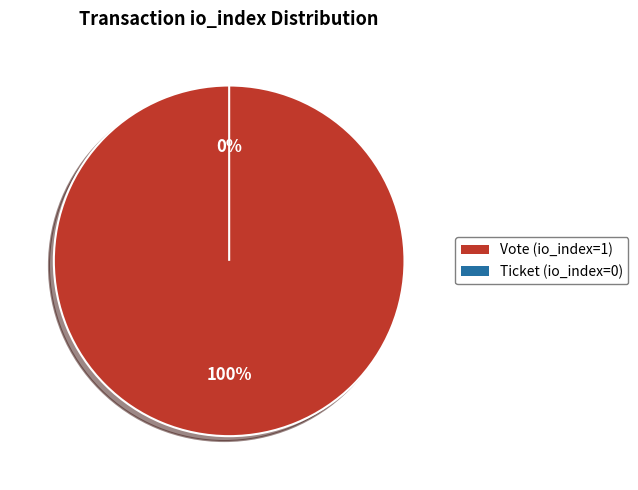

To the nearest percent, what is the average slice percentage?

50%